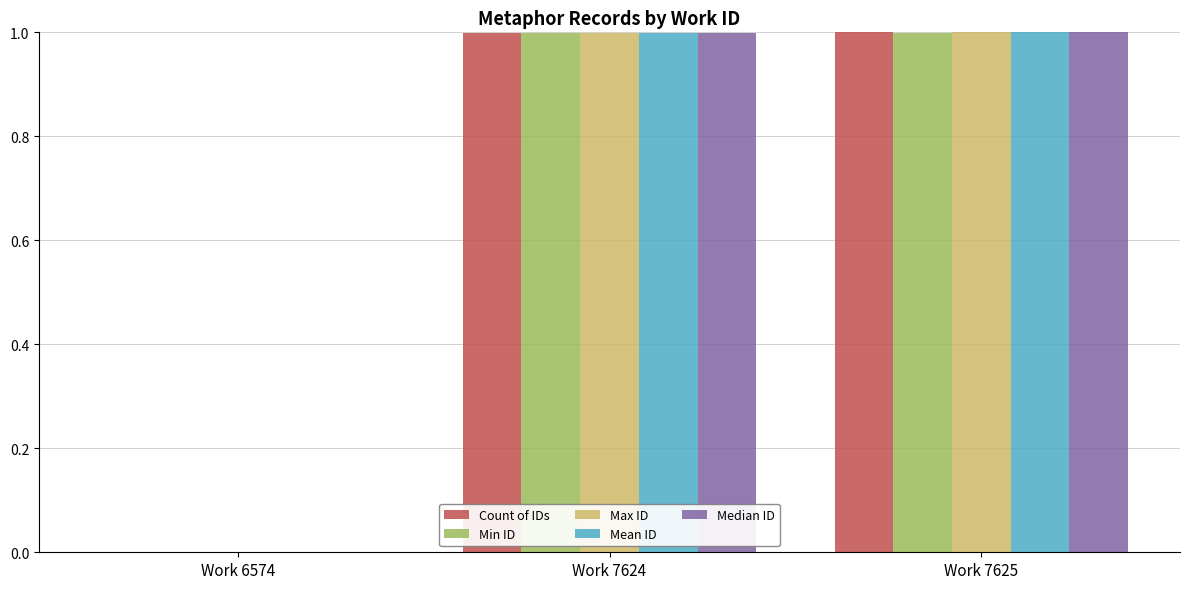

What is the total value across all series at Work 7625?

5.0